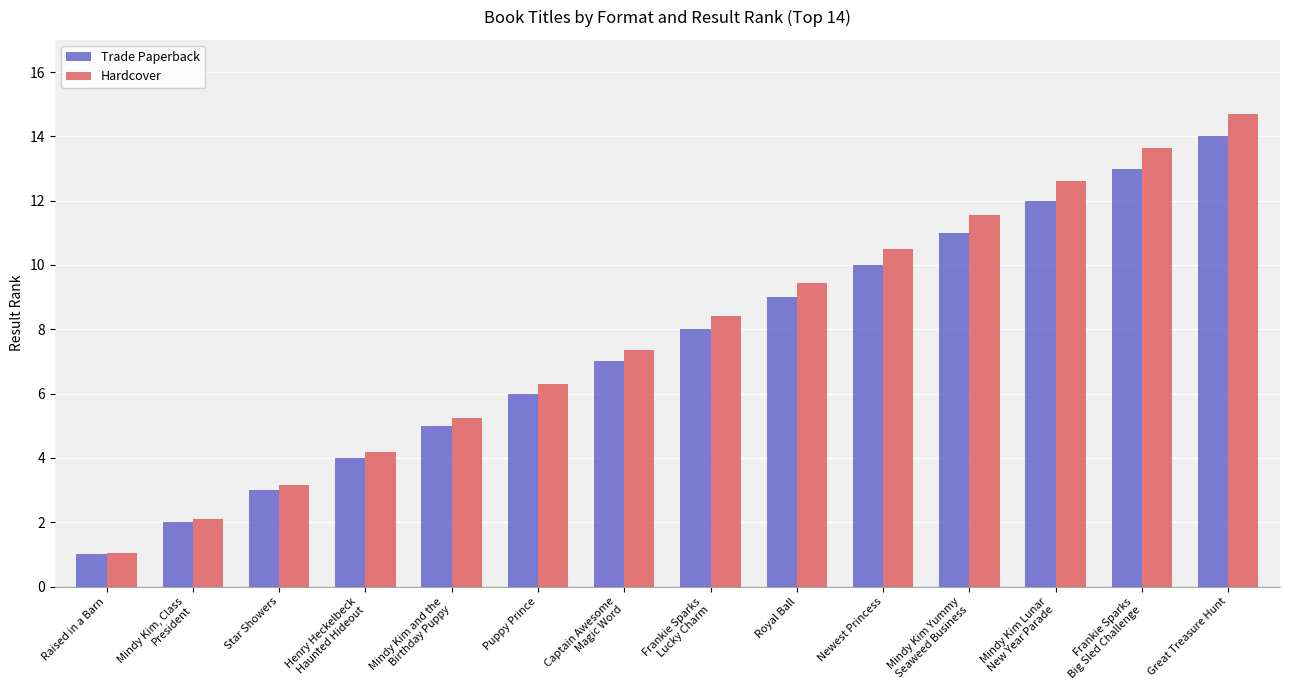

What is the average value of the Trade Paperback series?

7.5